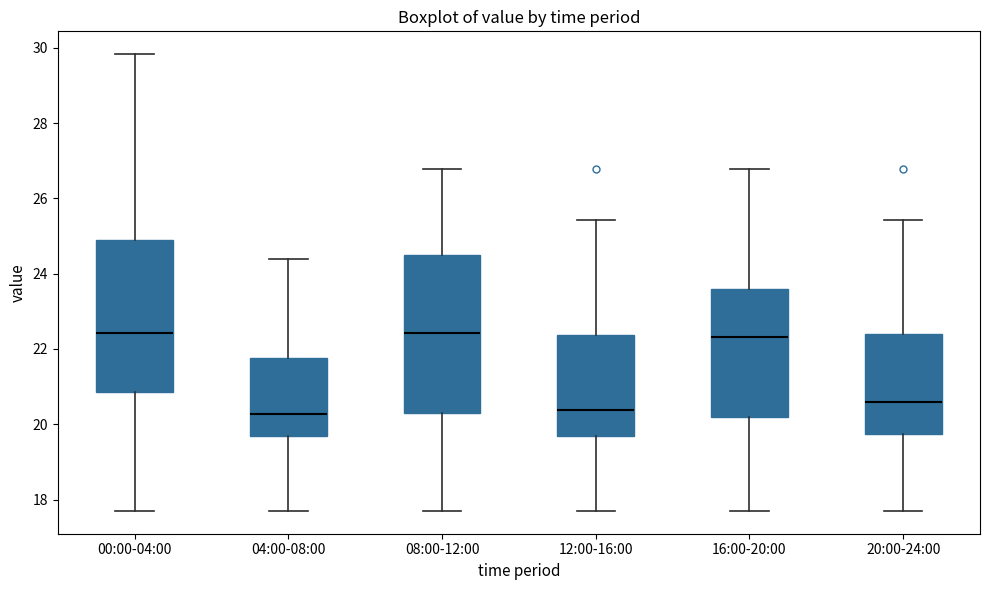

Reading left to right, transcribe this box plot: for each box, give where its median line is, the range the box spans, and where its two whiskers end, as read against the y-axis. The values are not printed on the chart, so give them approximately, as read against the axis.

00:00-04:00: median 22.4, box 20.8 to 24.8, whiskers 17.8 to 29.8
04:00-08:00: median 20.2, box 19.6 to 21.8, whiskers 17.8 to 24.4
08:00-12:00: median 22.4, box 20.4 to 24.4, whiskers 17.8 to 26.8
12:00-16:00: median 20.4, box 19.6 to 22.4, whiskers 17.8 to 25.4
16:00-20:00: median 22.4, box 20.2 to 23.6, whiskers 17.8 to 26.8
20:00-24:00: median 20.6, box 19.8 to 22.4, whiskers 17.8 to 25.4